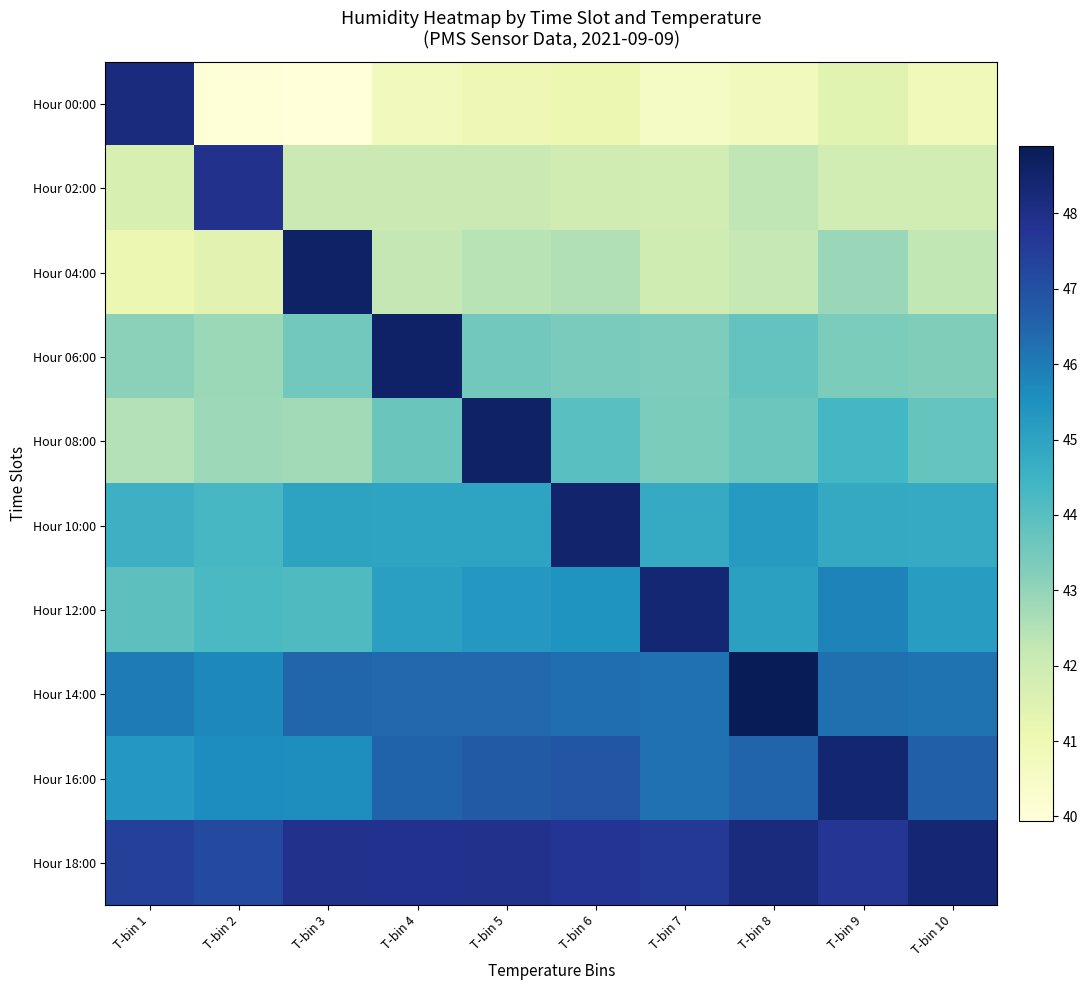

Between T-bin 3 and T-bin 8, which series saw the biggest shift?

Hour 04:00